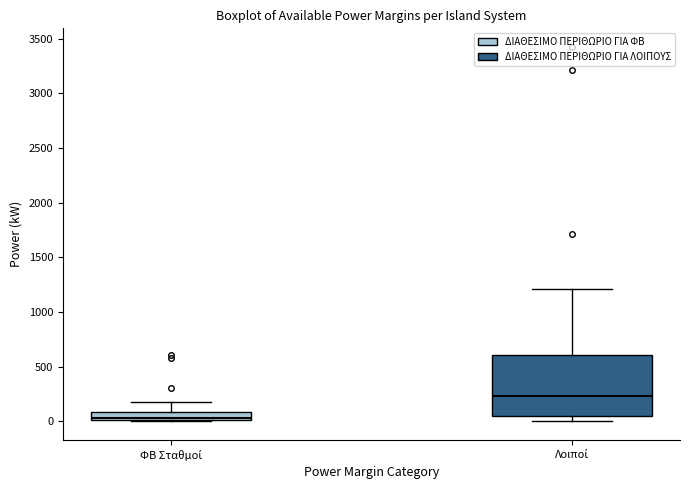

Reading left to right, read every box against the y-axis: the position of its median line, the range the box covers, and the ends of its whiskers. The values are not printed on the chart, so give them approximately, as read against the axis.

ΦΒ Σταθμοί: median 0 (just above the box's lower edge), box 0 to 100, whiskers 0 to 200
Λοιποί: median 250, box 50 to 600, whiskers 0 to 1200